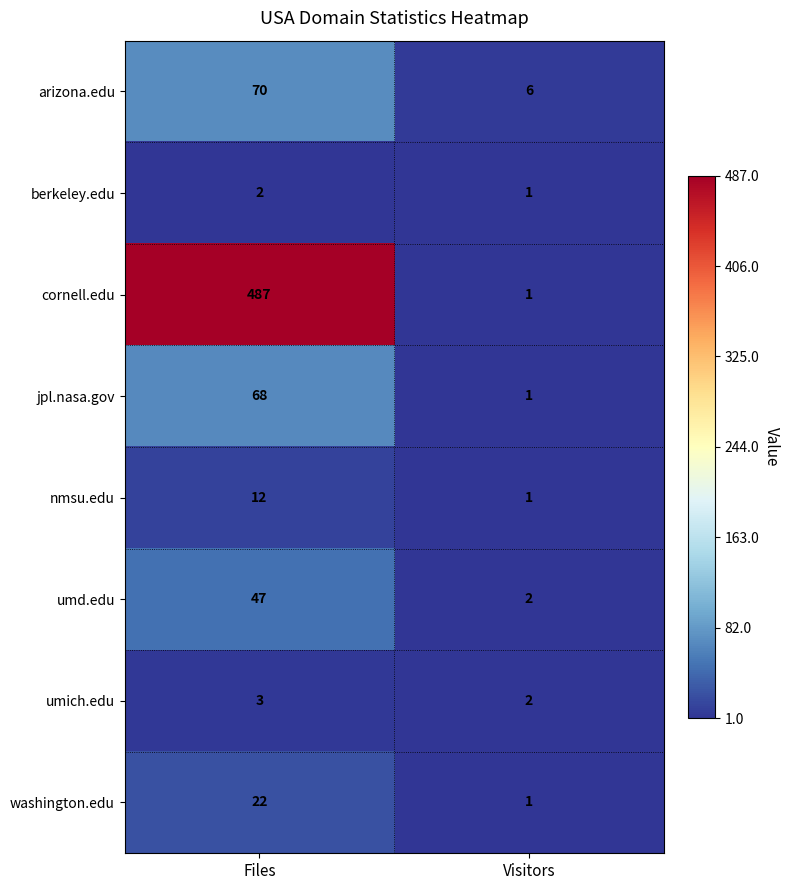

Which series has the largest range (max minus min)?

cornell.edu